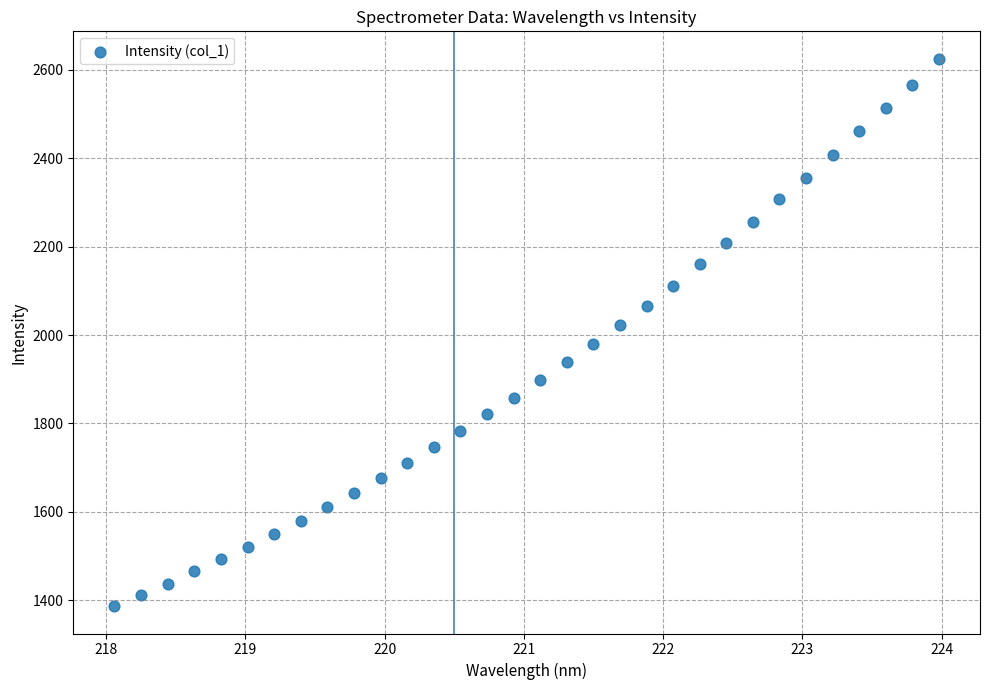

What is the range of X values (max minus min)?

5.9